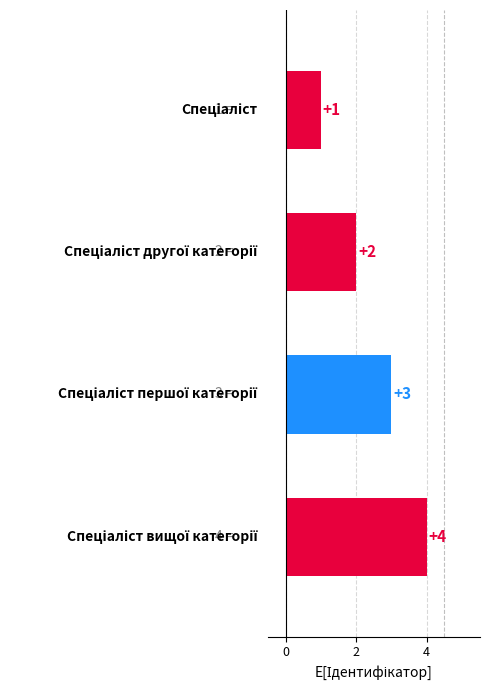

What is the maximum value shown in the chart?

4